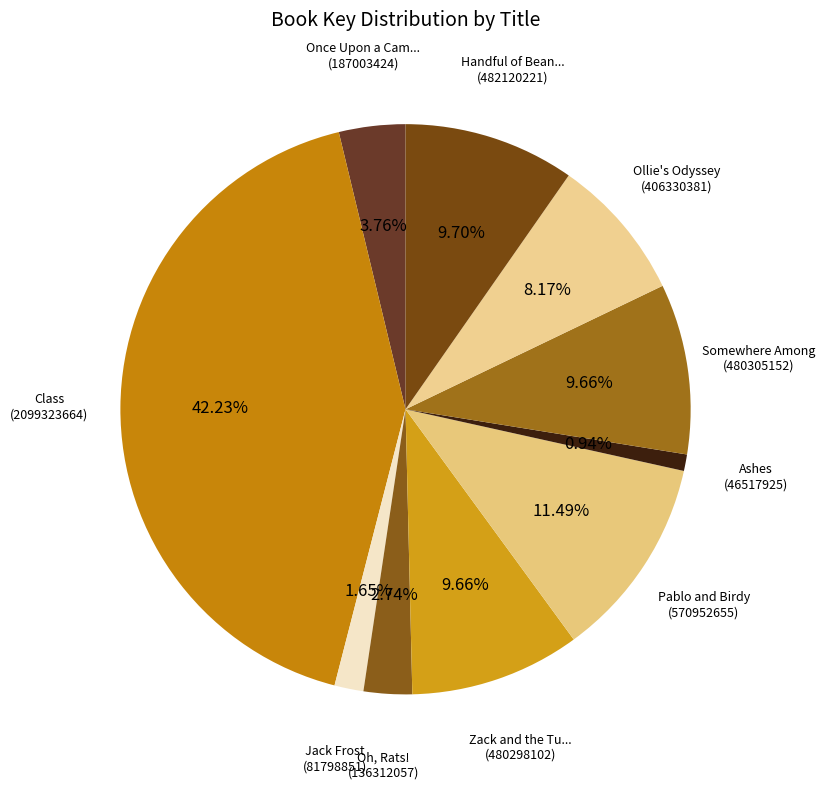

Which category has the biggest portion of the pie?

Class